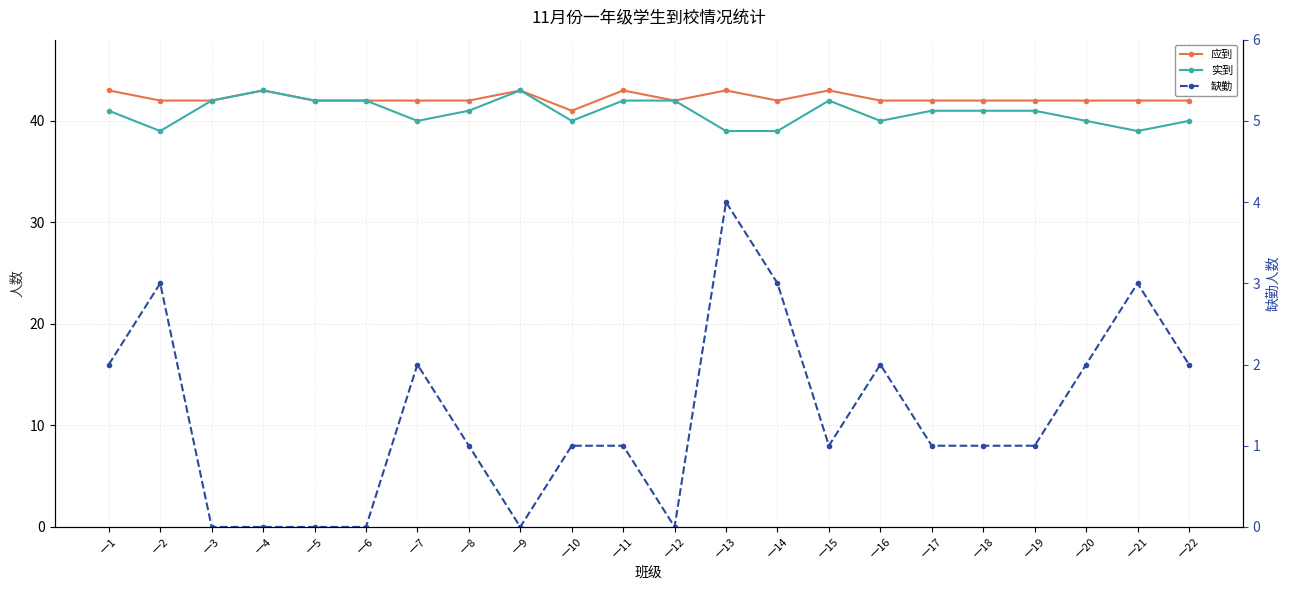

Rank the series by their maximum value, from highest to lowest.

应到, 实到, 缺勤